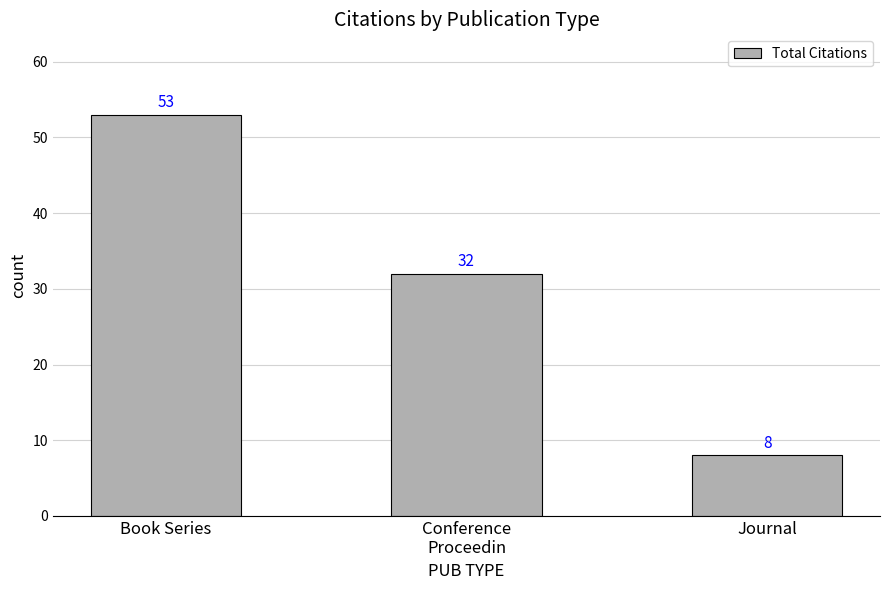

What is the minimum value shown in the chart?

8